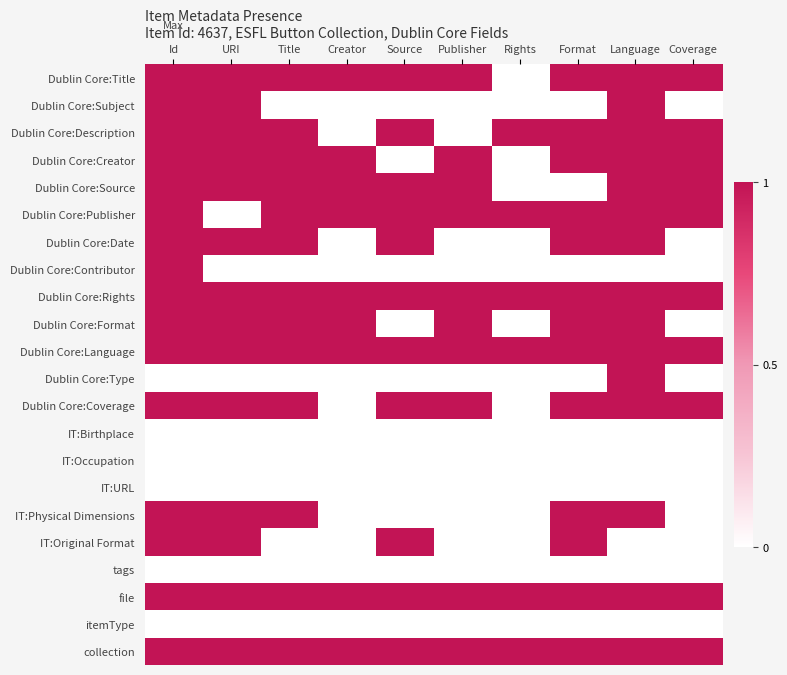

How many categories are shown in the chart?

10